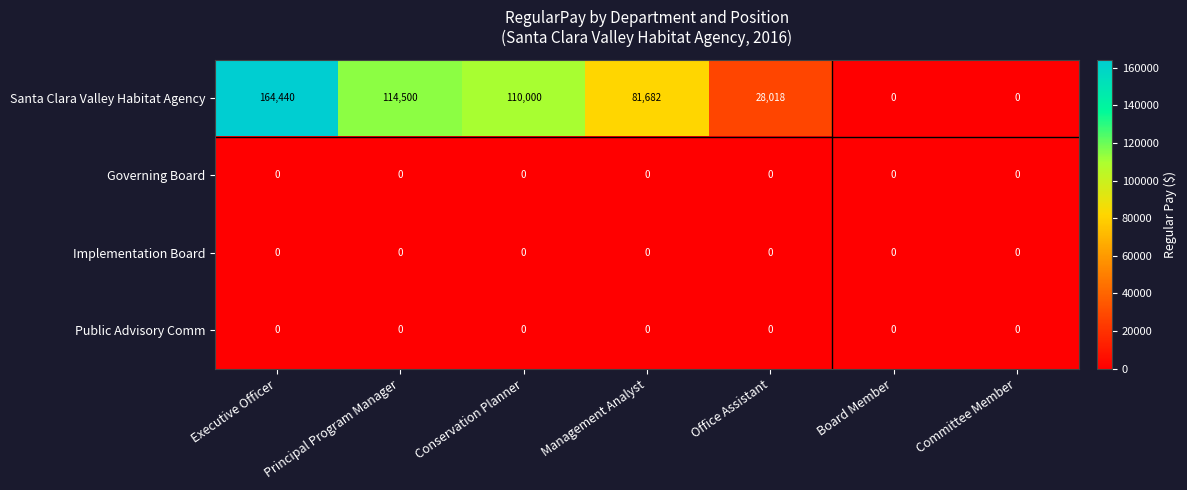

What is the sum of all Santa Clara Valley Habitat Agency values?

498640